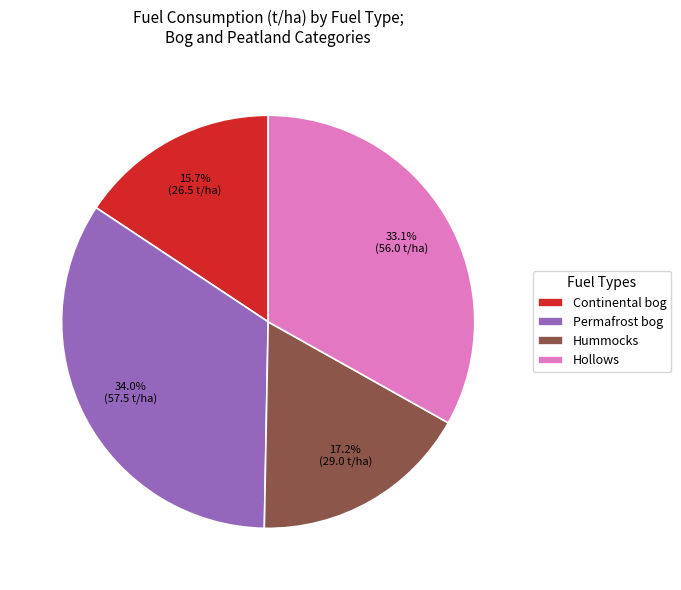

Which category has the biggest portion of the pie?

Permafrost bog